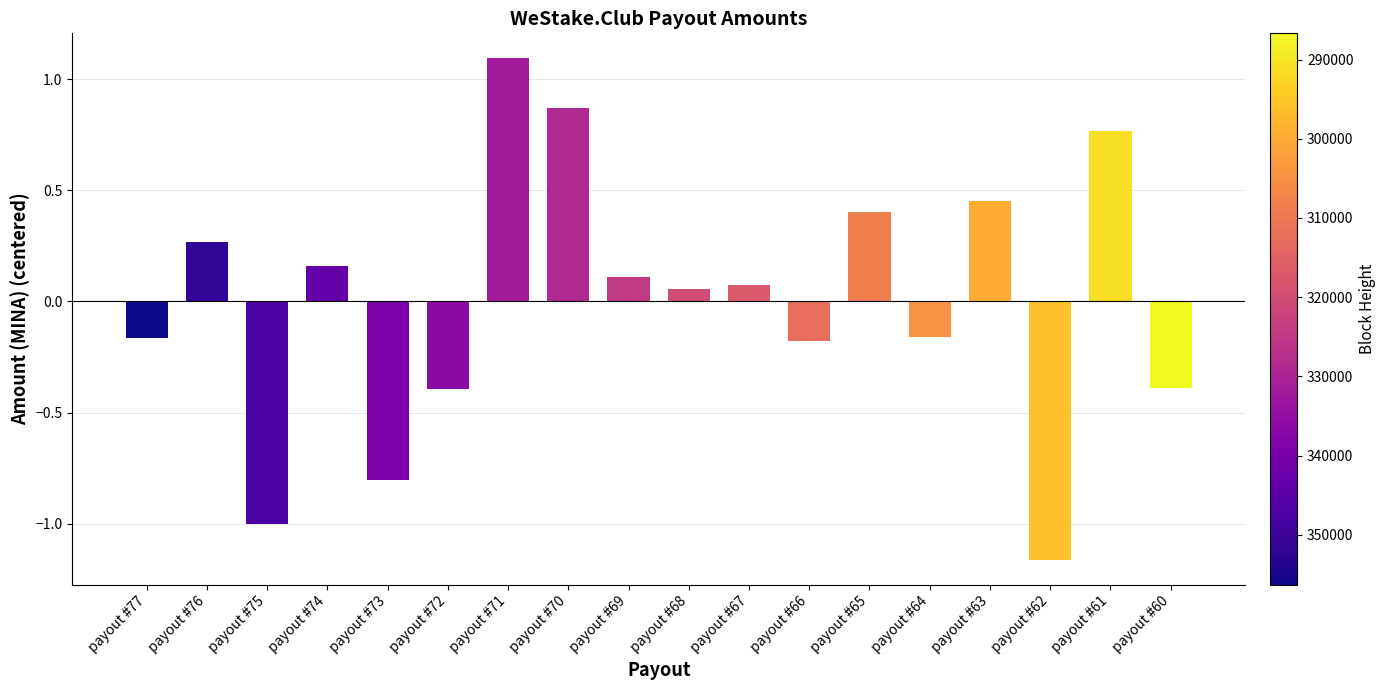

At which label does the data first exceed 0?

payout #76